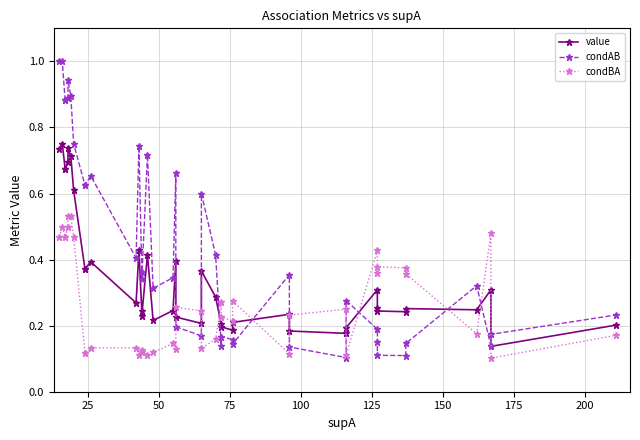

Is it true that value equals 0.2 at 12?

False